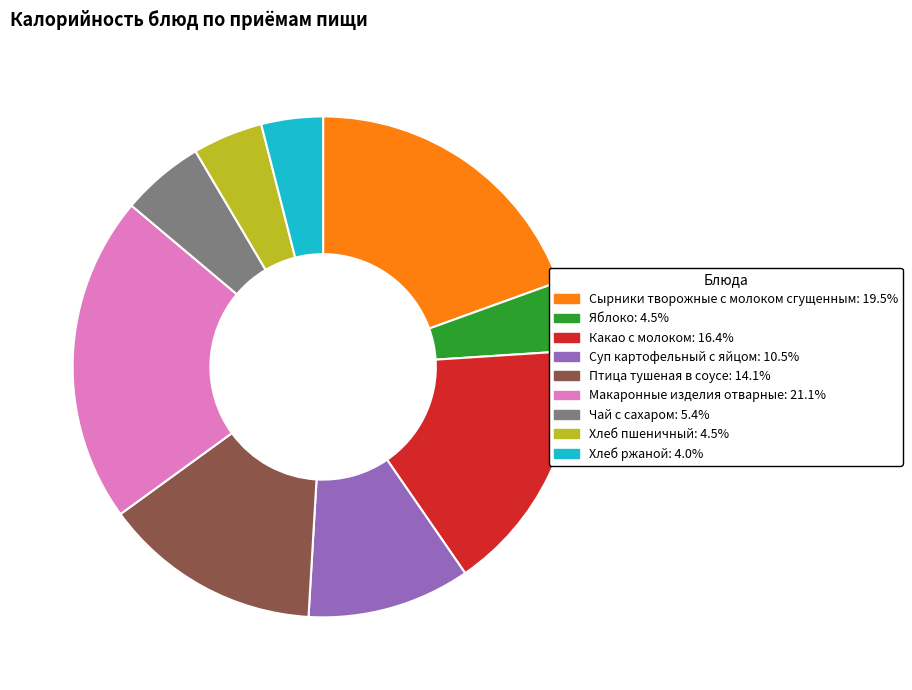

What is the ratio of the value at Суп картофельный с яйцом to the value at Чай с сахаром?

2.0